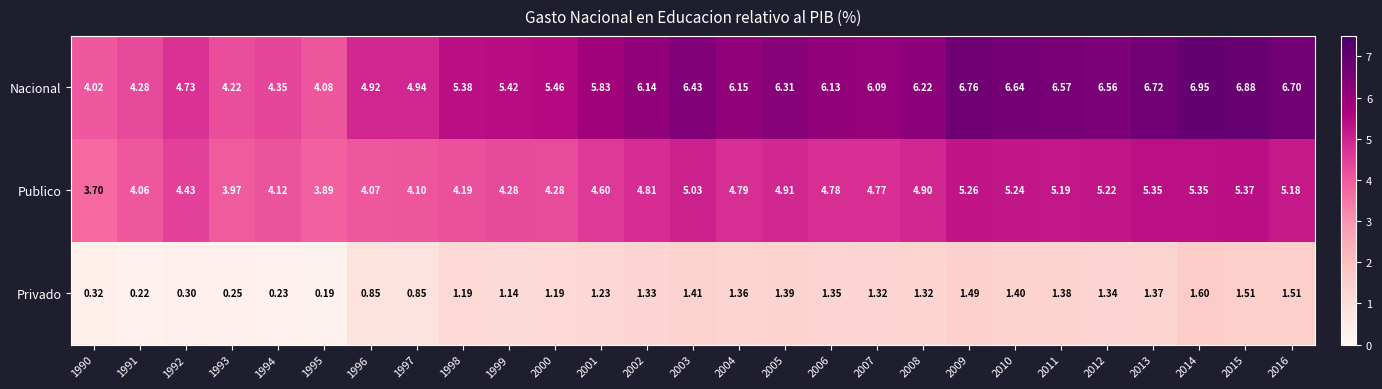

List the series in order of their overall mean, lowest first.

Privado, Publico, Nacional